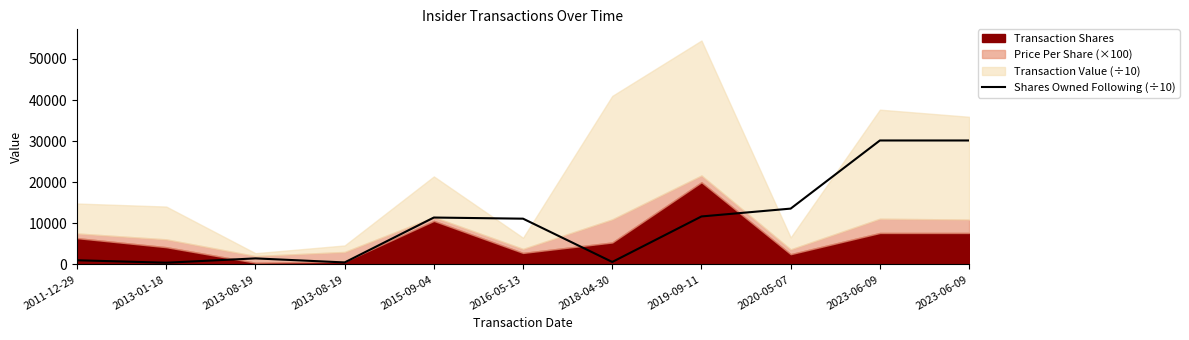

What is the label of the 4th point from the left?

2013-08-19